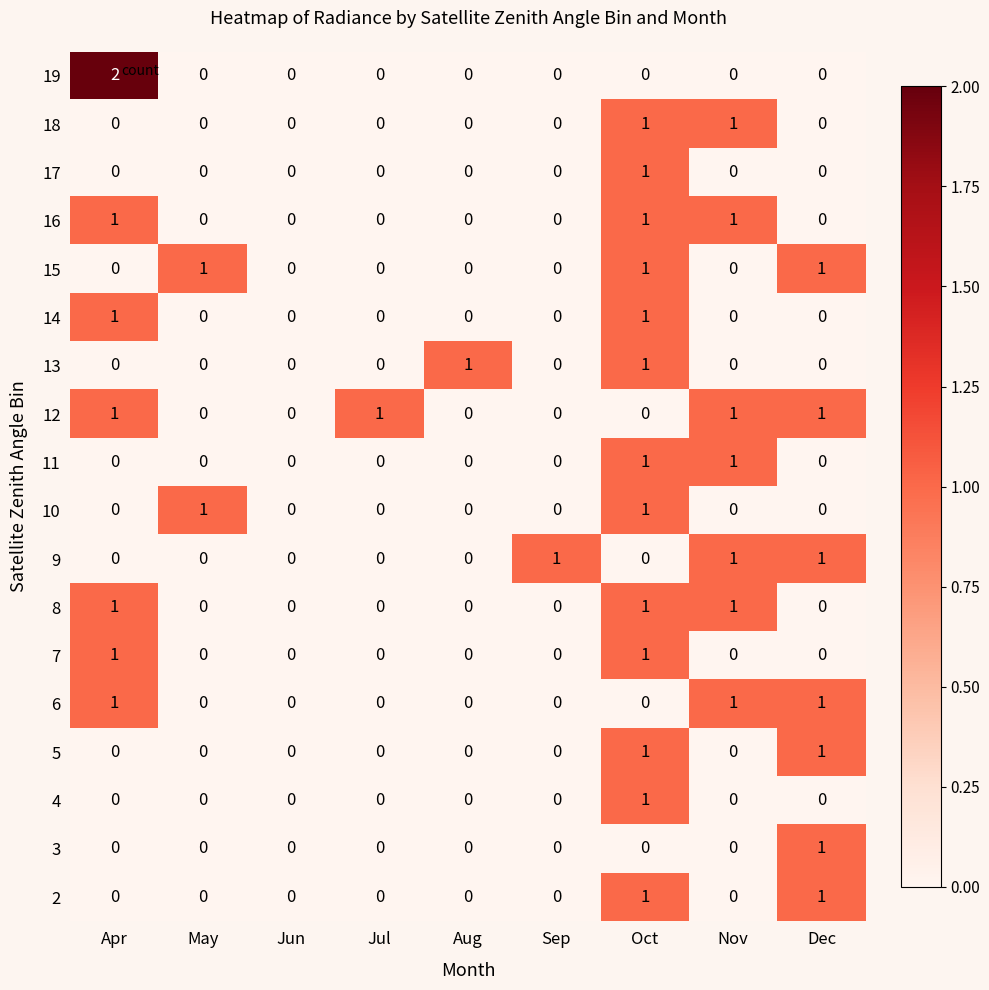

At which category is the sum across all series the highest?

Oct